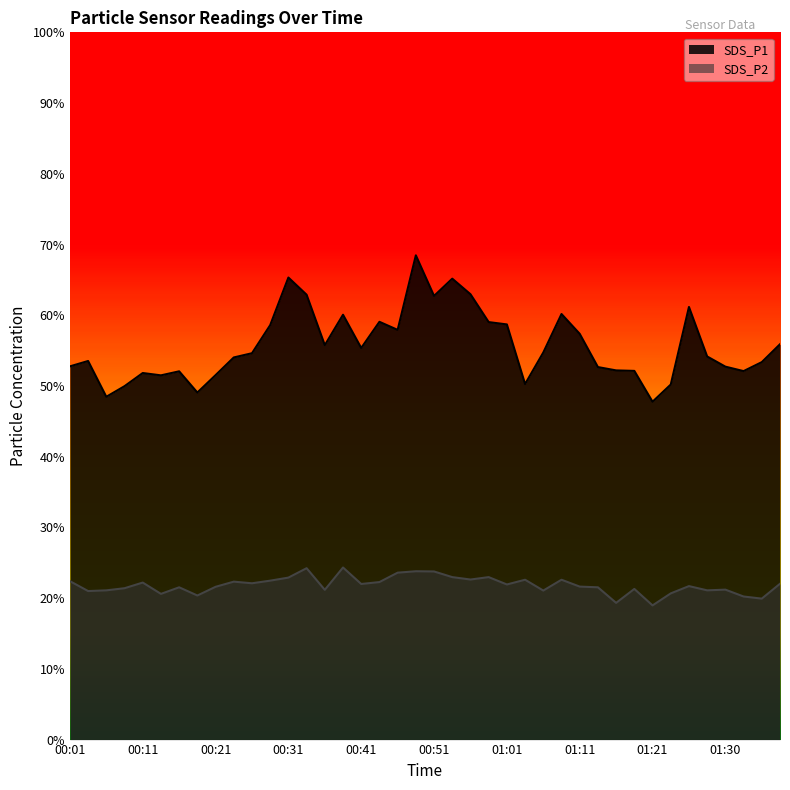

What is the label of the 40th point from the left?

01:38